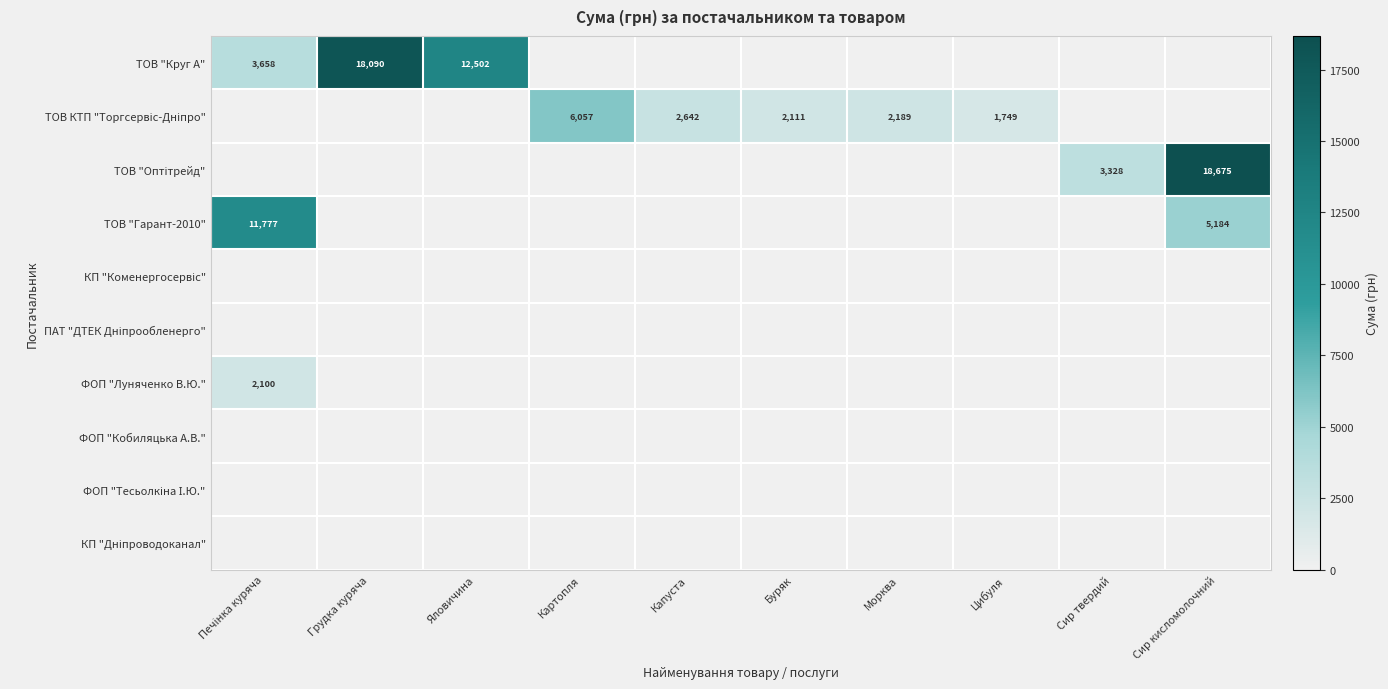

Between Грудка куряча and Морква, which is larger?

Грудка куряча